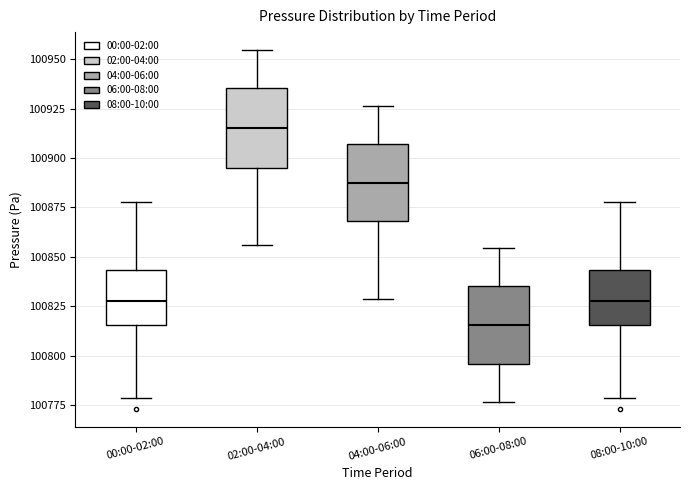

Which box has the highest median line?

02:00-04:00